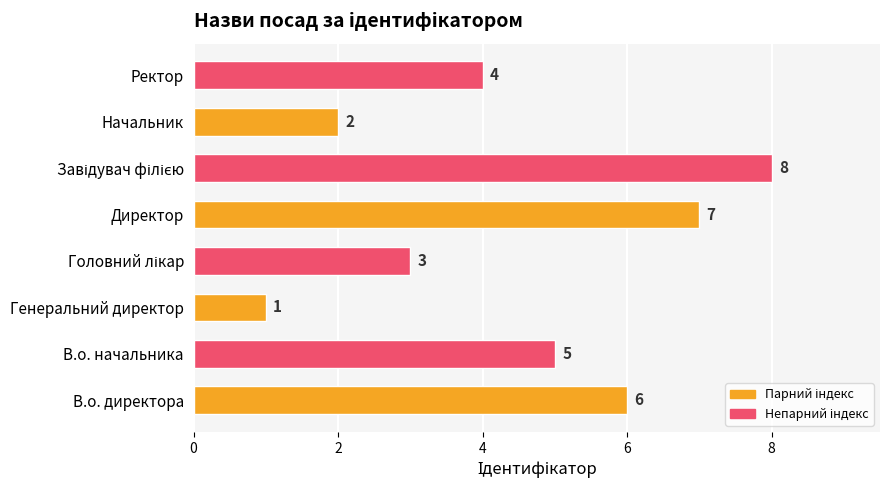

What value does the data have at Ректор?

4